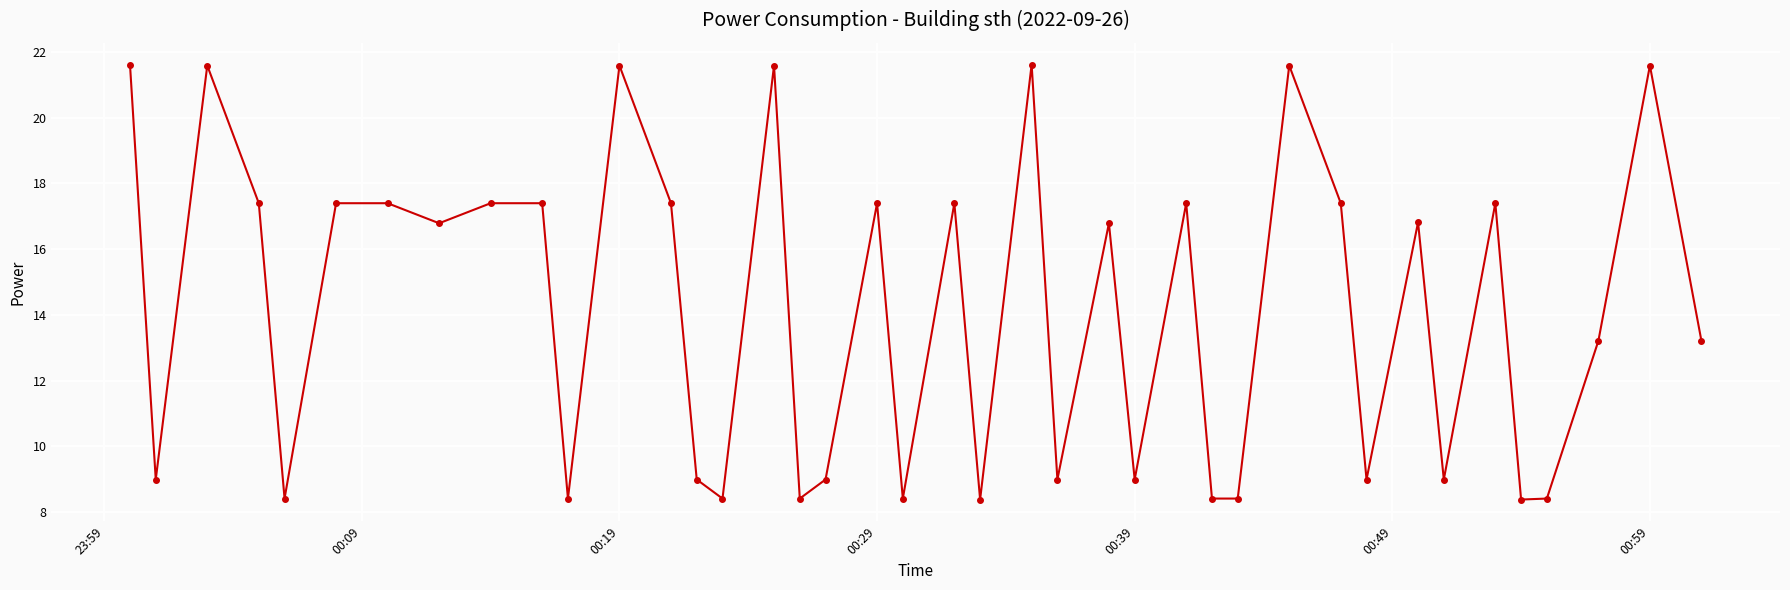

What is the sum of all values?

566.4